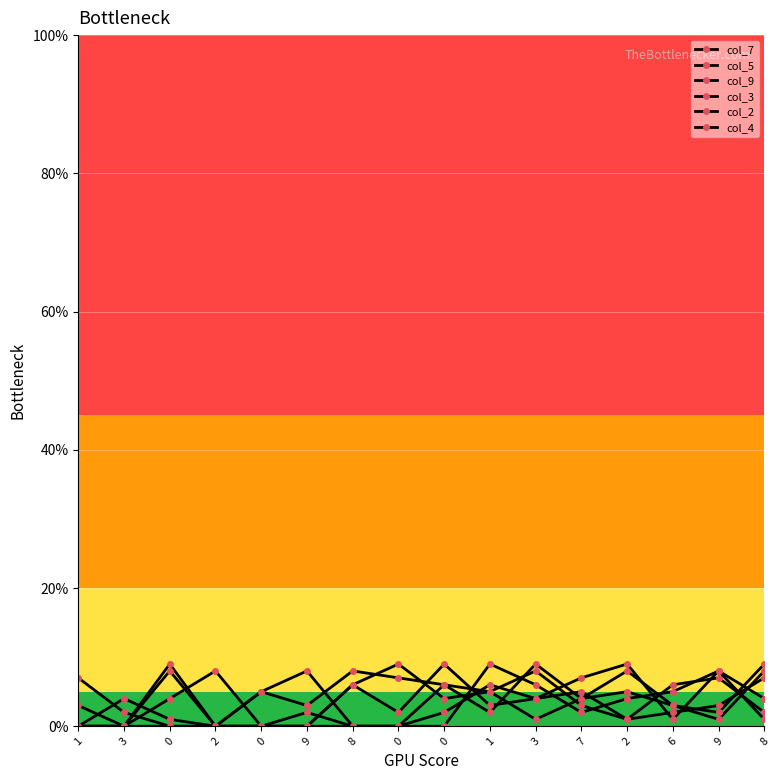

How many lines are shown in the chart?

6